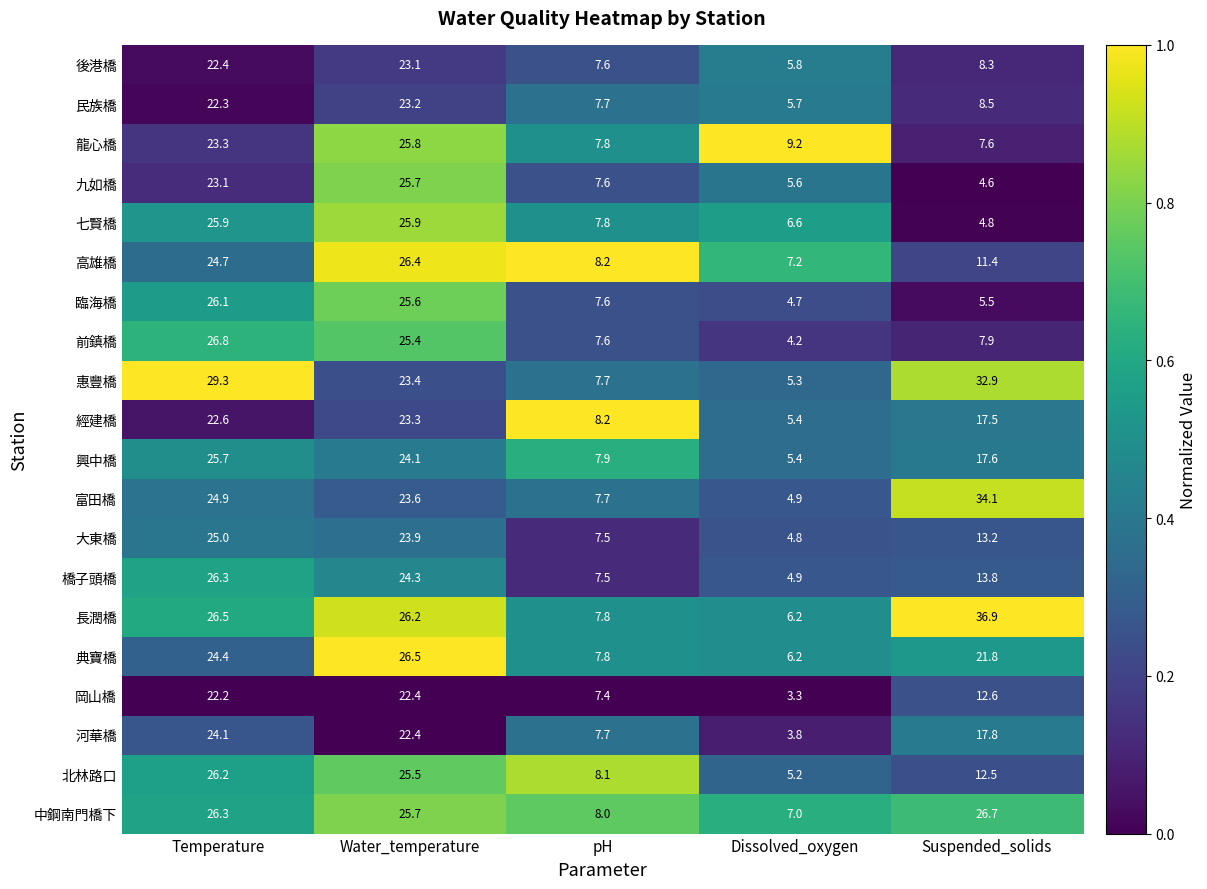

Which category has the lowest value in the 惠豐橋 series?

Dissolved_oxygen